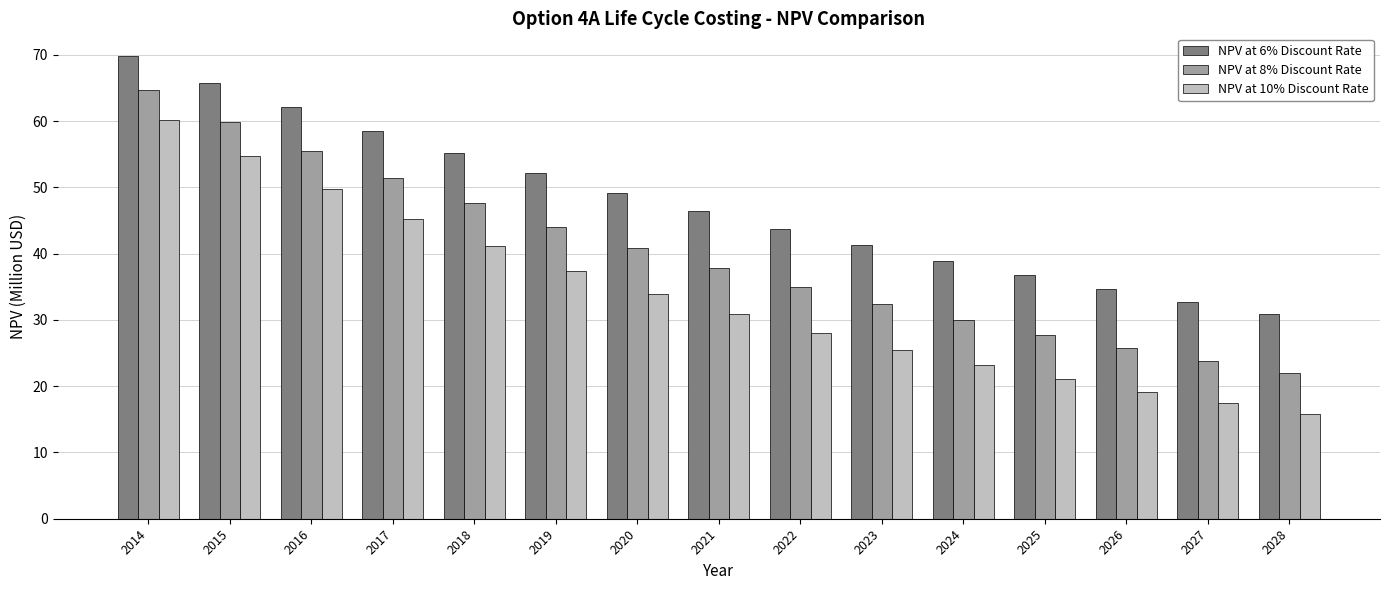

Reading right to left, extract all data points from this chart.

NPV at 6% Discount Rate: 2028=30.9	2027=32.7	2026=34.7	2025=36.7	2024=39.0	2023=41.3	2022=43.8	2021=46.4	2020=49.2	2019=52.1	2018=55.3	2017=58.6	2016=62.1	2015=65.8	2014=69.8
NPV at 8% Discount Rate: 2028=22.0	2027=23.8	2026=25.7	2025=27.8	2024=30.0	2023=32.4	2022=35.0	2021=37.8	2020=40.8	2019=44.1	2018=47.6	2017=51.4	2016=55.5	2015=59.9	2014=64.7
NPV at 10% Discount Rate: 2028=15.8	2027=17.4	2026=19.2	2025=21.1	2024=23.2	2023=25.5	2022=28.1	2021=30.9	2020=34.0	2019=37.3	2018=41.1	2017=45.2	2016=49.7	2015=54.7	2014=60.1